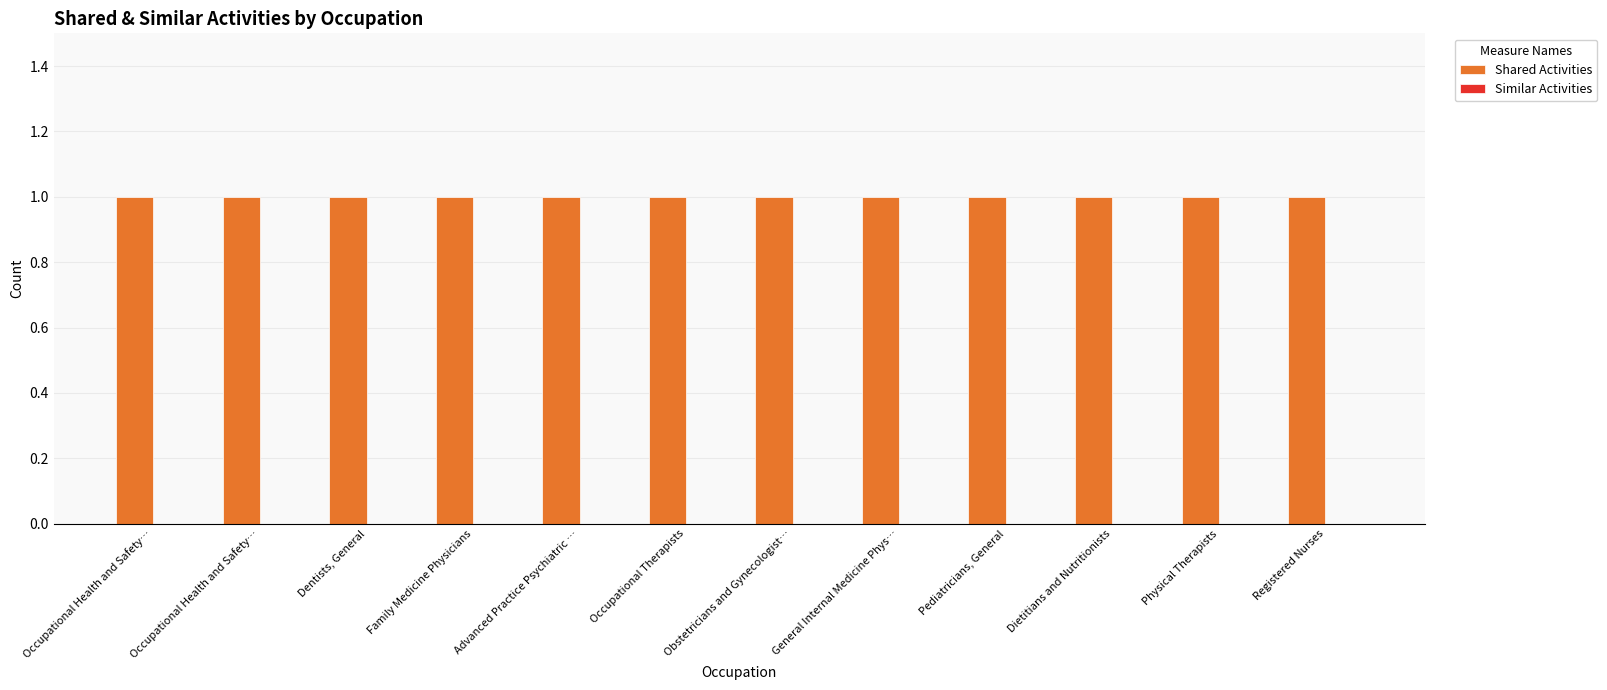

How many groups of bars are there?

12